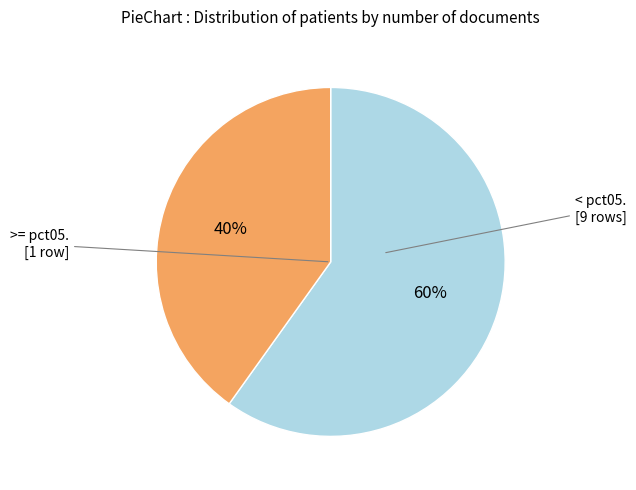

To the nearest percent, what is the average slice percentage?

50%